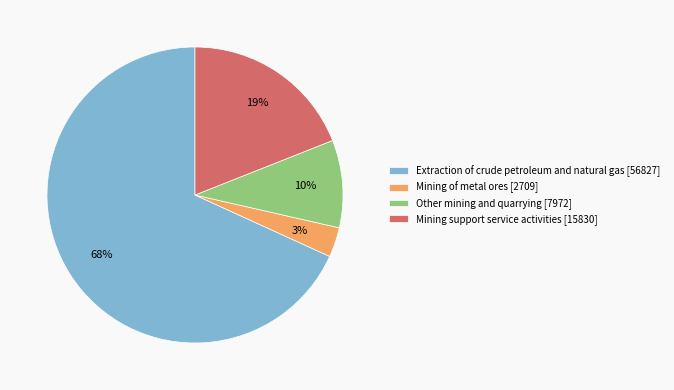

Rank the categories by value from highest to lowest.

Extraction of crude petroleum and natural gas, Mining support service activities, Other mining and quarrying, Mining of metal ores